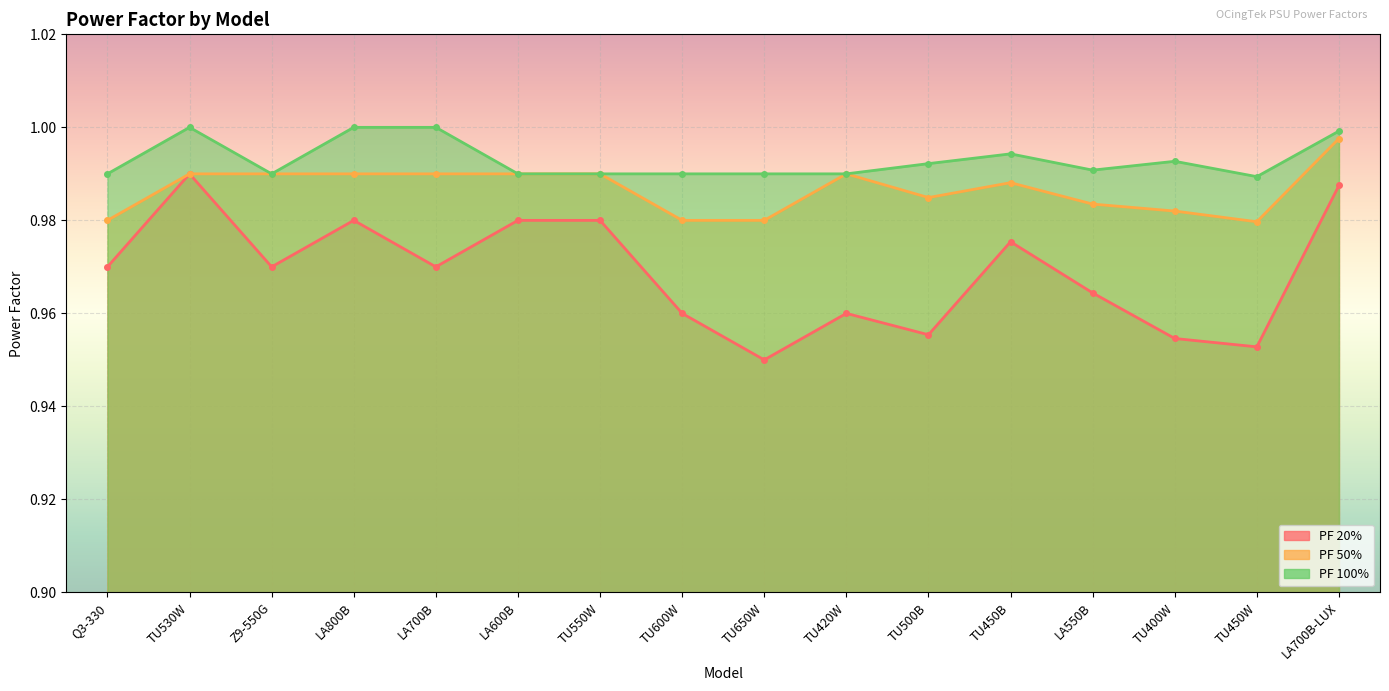

What is the label of the 1st point from the left?

Q3-330